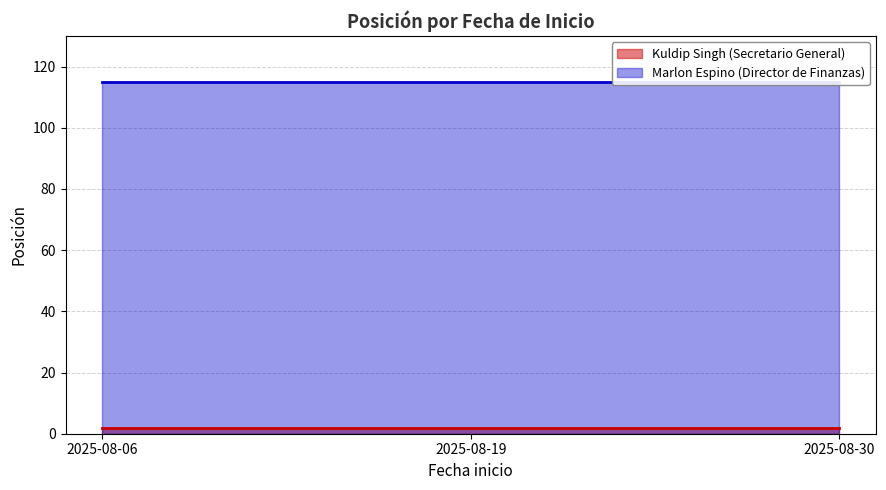

Does the chart have visible grid lines?

Yes